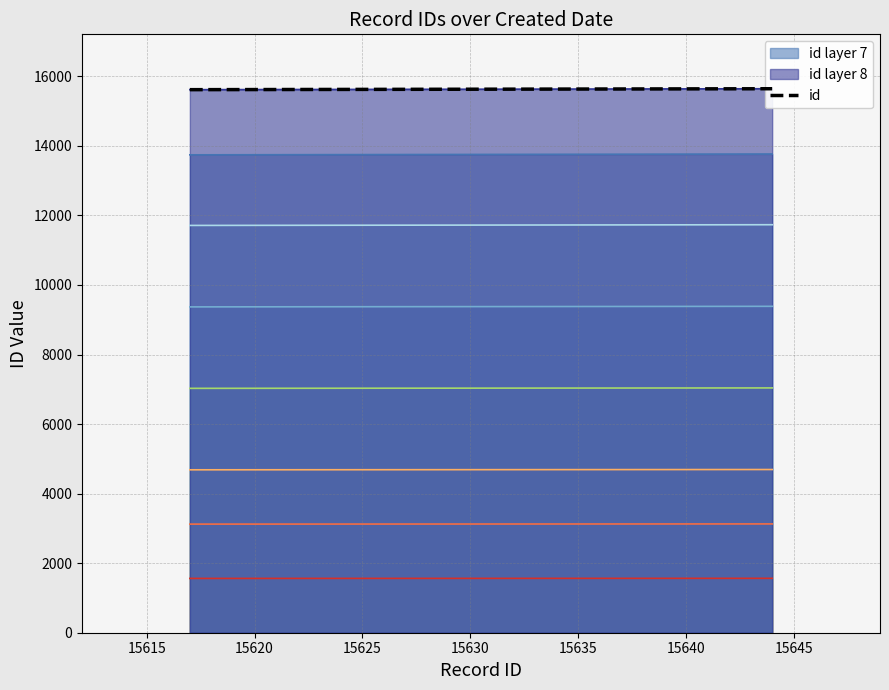

Reading left to right, what are all the values shown in this chart?

15617	15630	15631	15635	15644